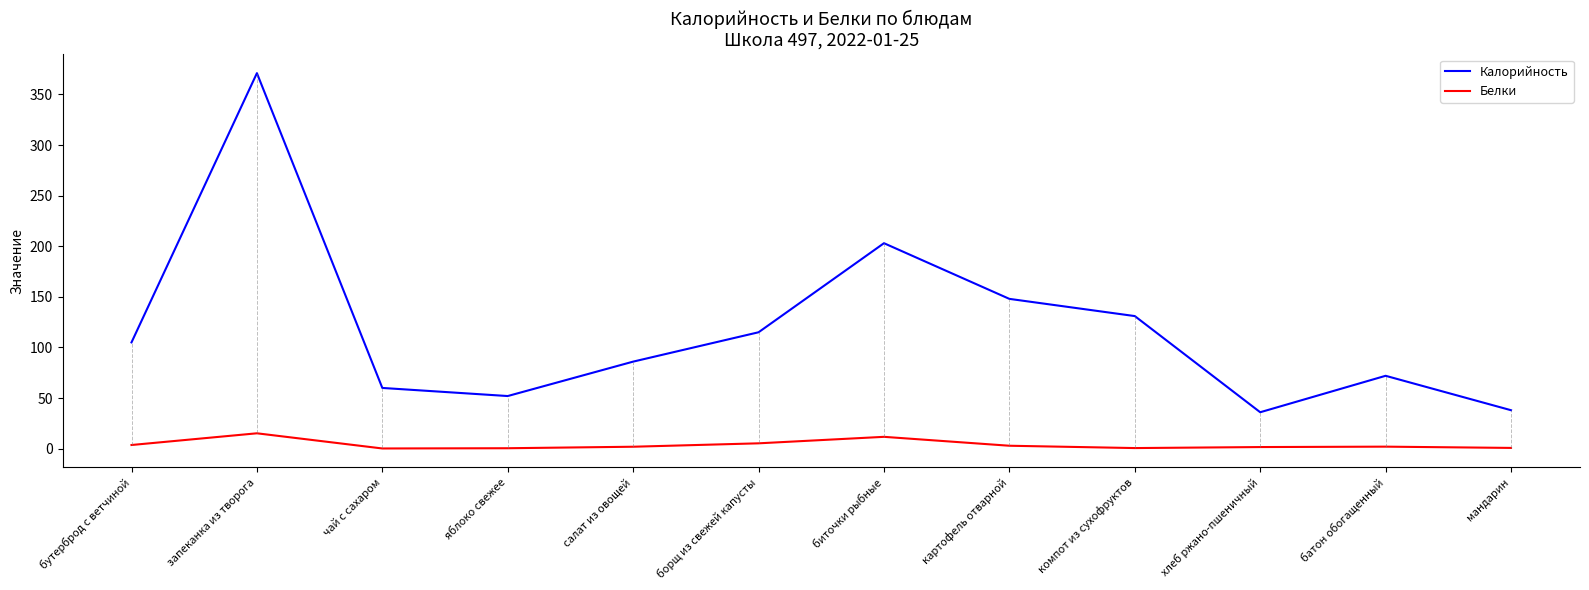

True or false: Калорийность and Белки cross at least once.

False